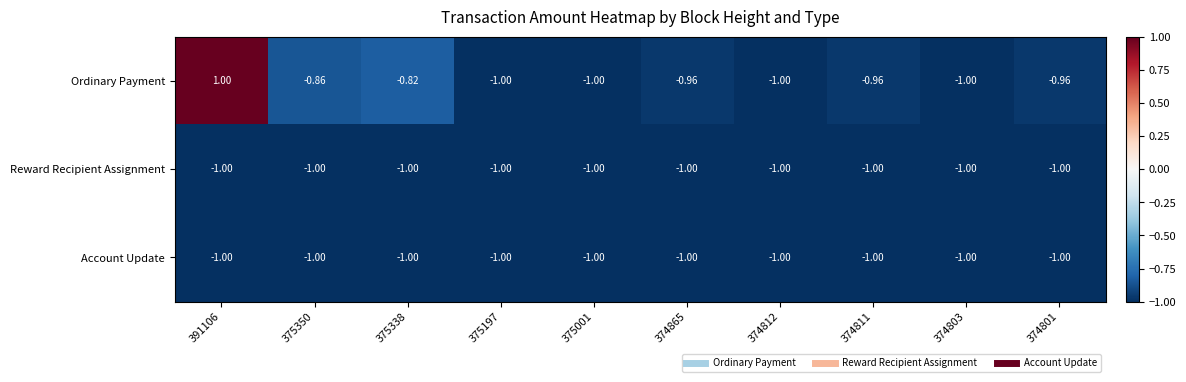

Between 391106 and 375338, which series saw the biggest shift?

Ordinary Payment